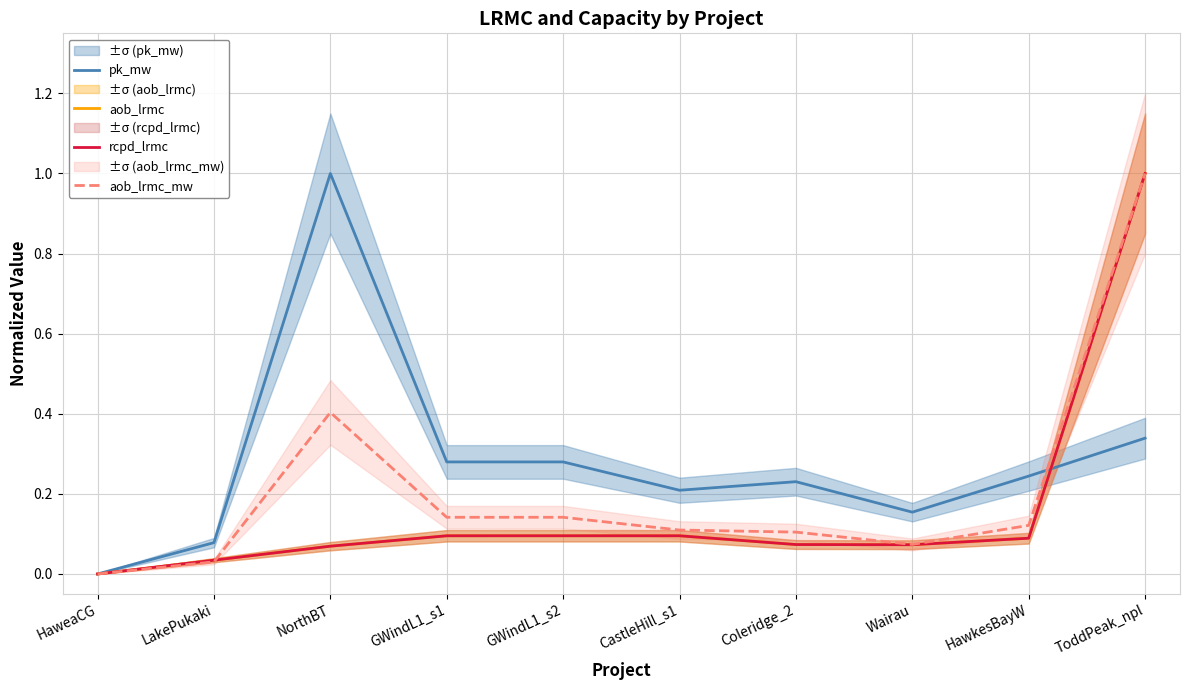

How many data points in aob_lrmc are above 0?

9